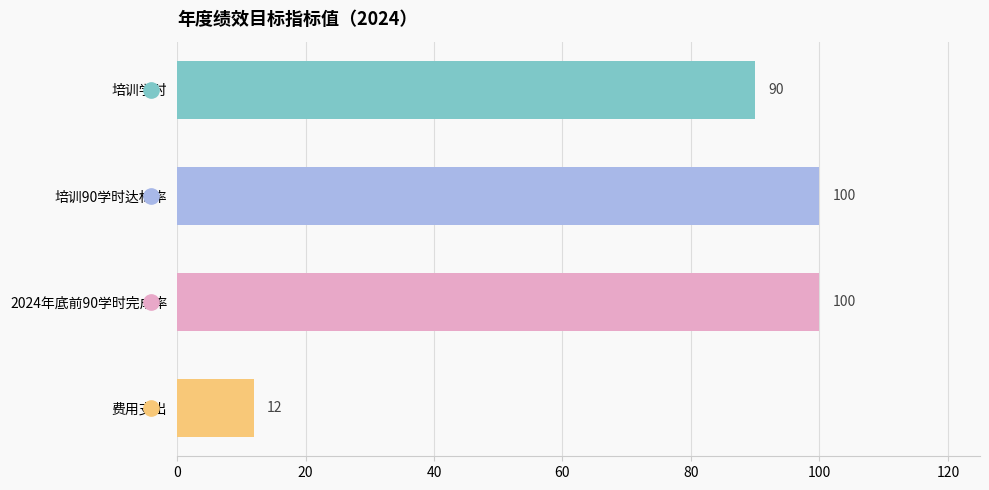

Is it true that the value at 培训90学时达标率 is 100?

True